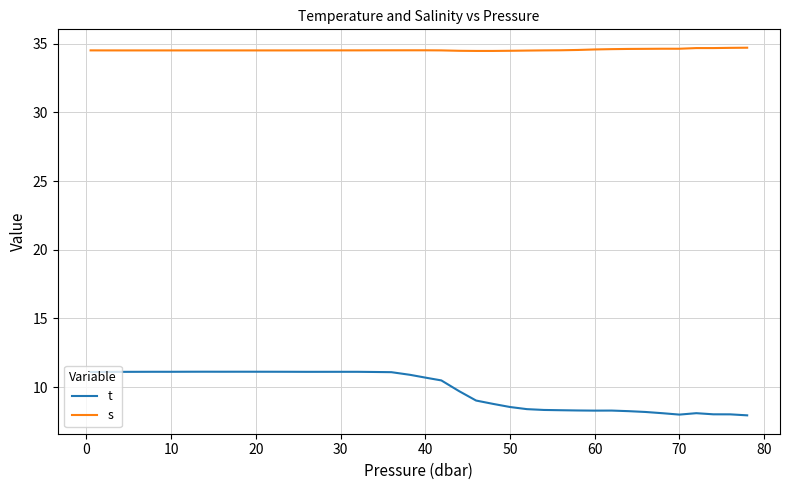

True or false: t and s intersect in this chart.

False